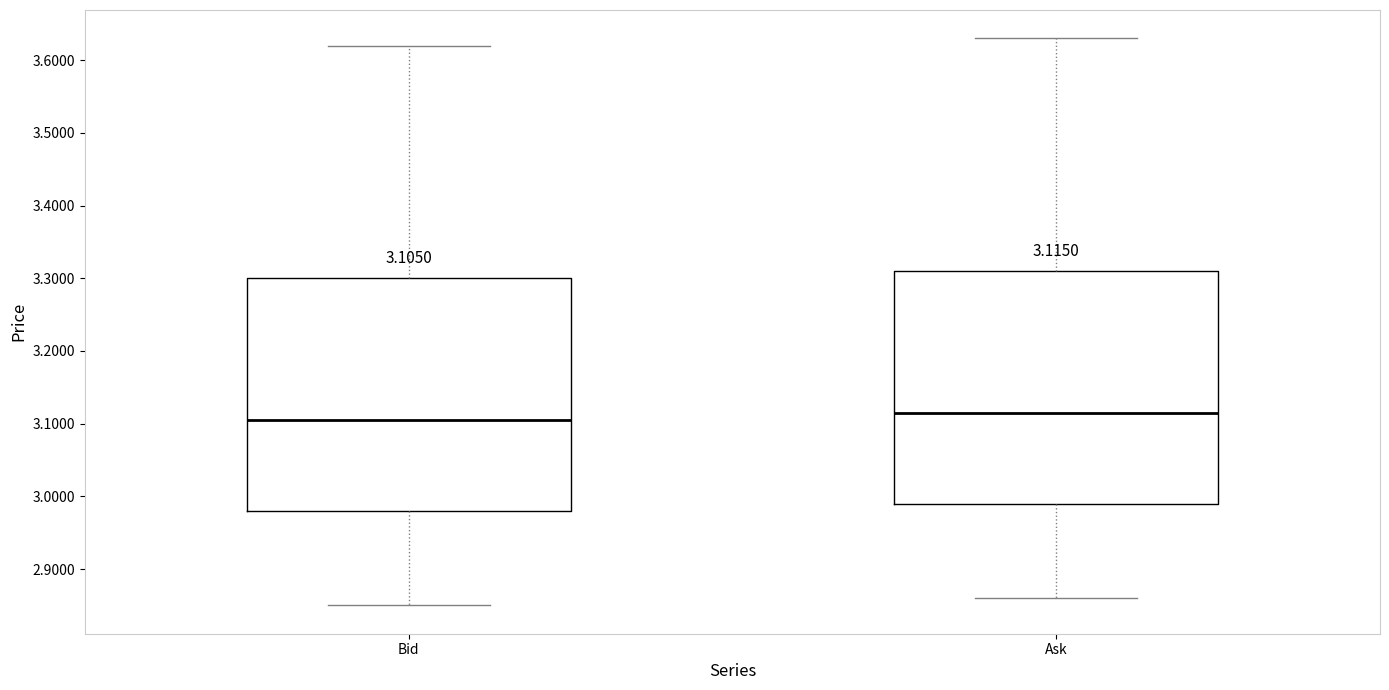

Which box has the lowest median line?

Bid